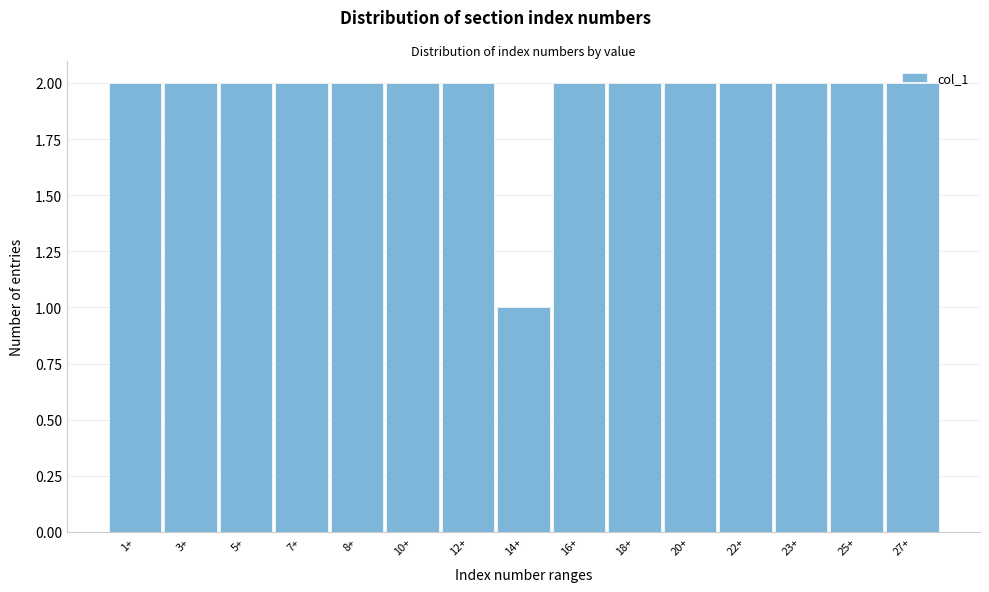

Approximately how many times larger is the value at 16+ compared to 1+?

1.0